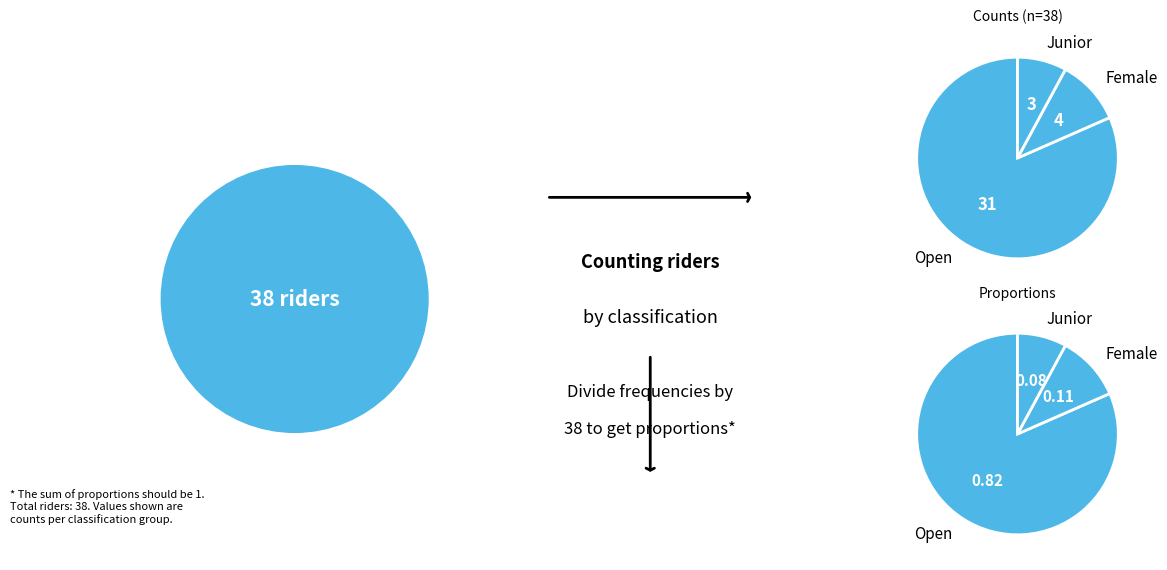

Is it true that Female is 19% of the pie?

False